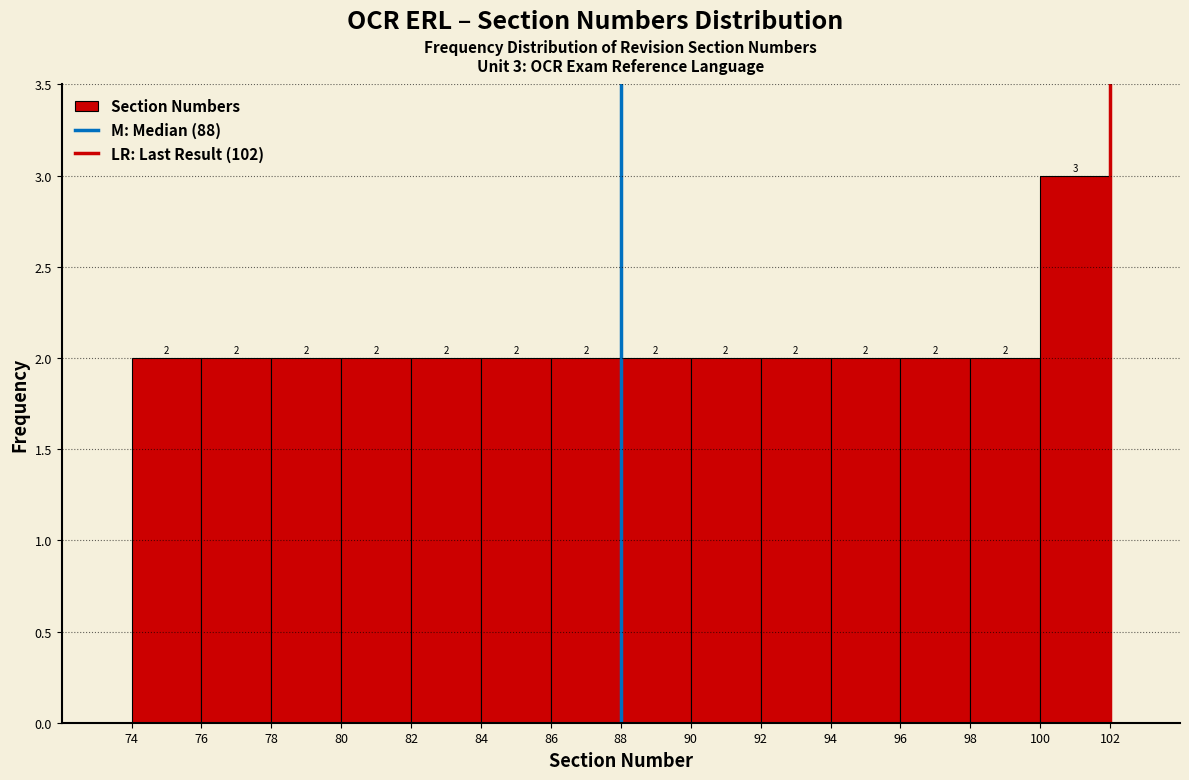

Over which range of the x-axis is the bar tallest?

100 to 102